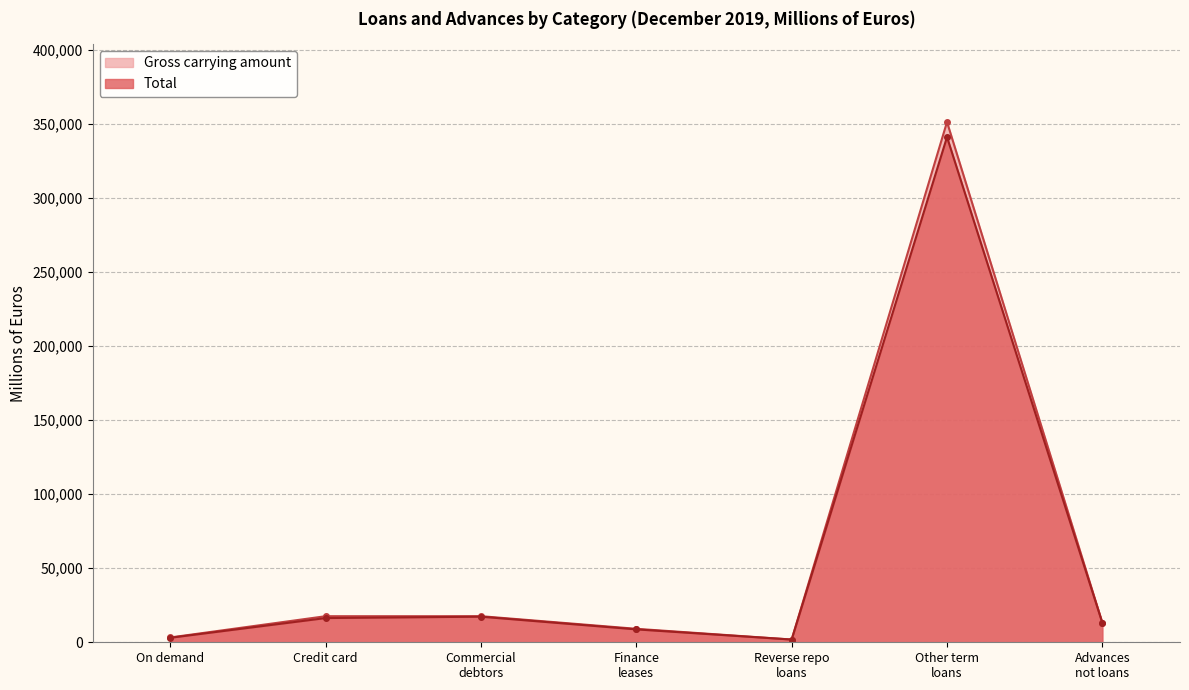

What is the greatest value displayed?

351230